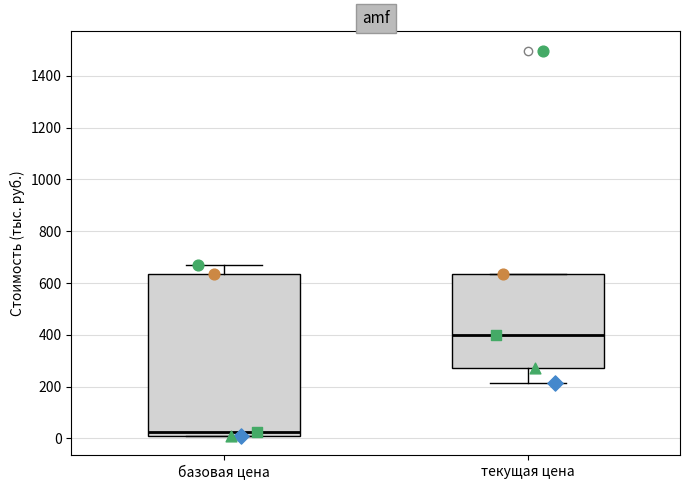

Which box's median line is the lowest?

базовая цена